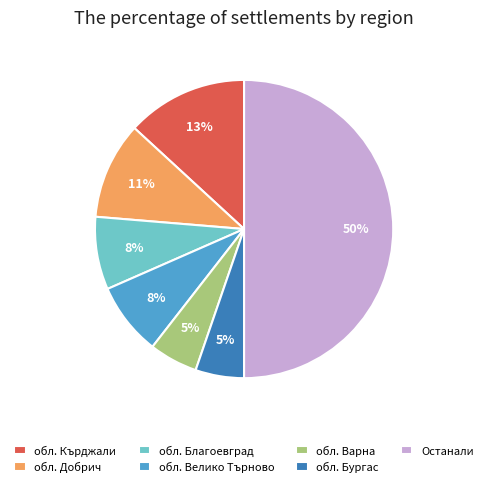

Combined, do обл. Бургас and обл. Добрич account for over 50%?

No